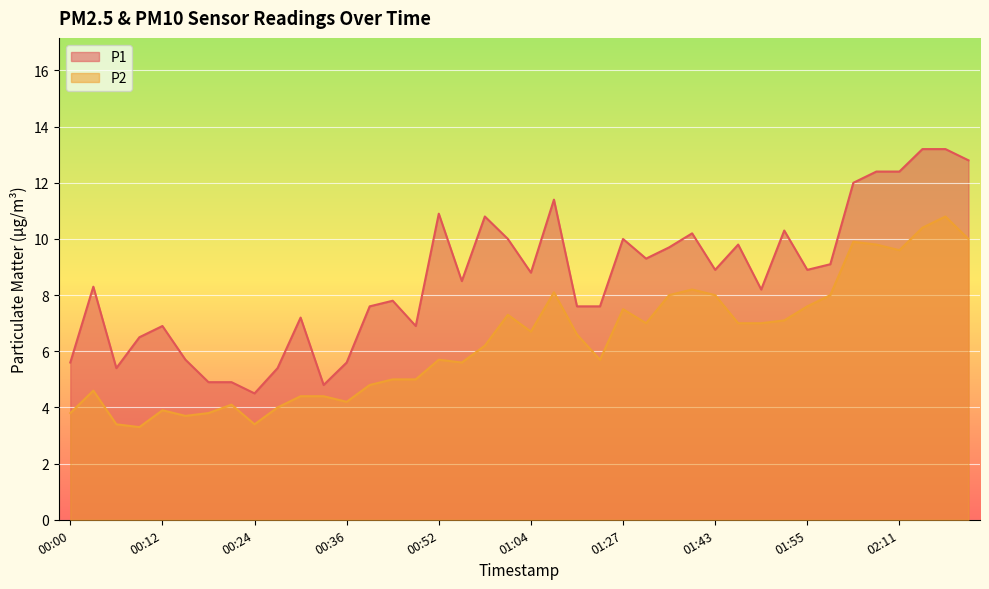

What is the total value across all series at 00:49?

11.9